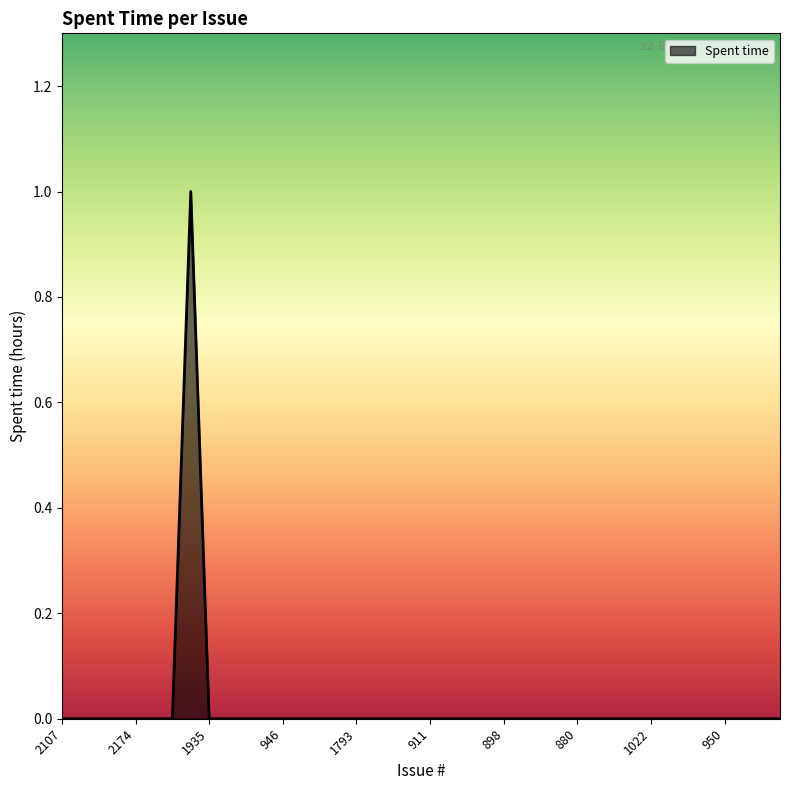

Count the number of data series in this chart.

1